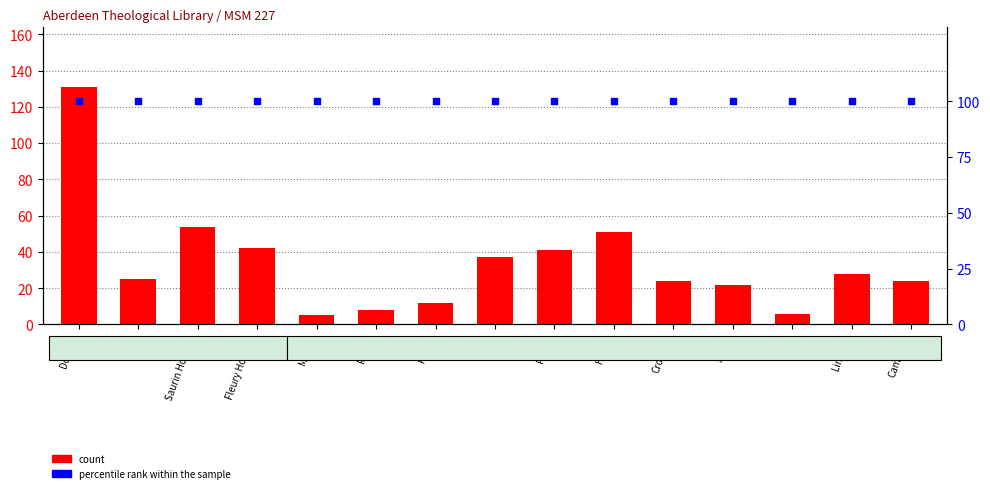

Which series has the largest Y range (max minus min)?

count